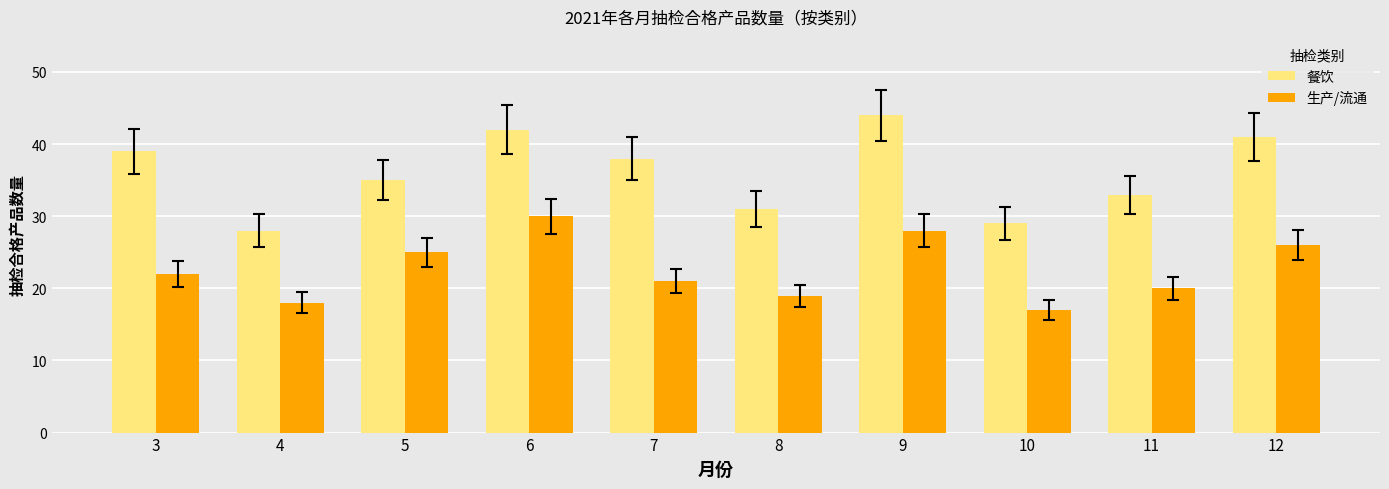

True or false: 生产/流通 has a value of 22 at 3.

True